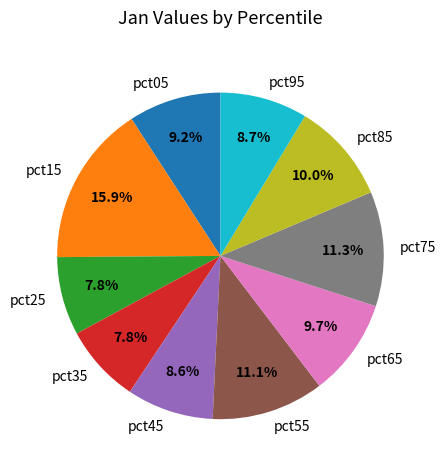

To the nearest percent, what is the difference between the pct25 and pct55 slice percentages?

3%